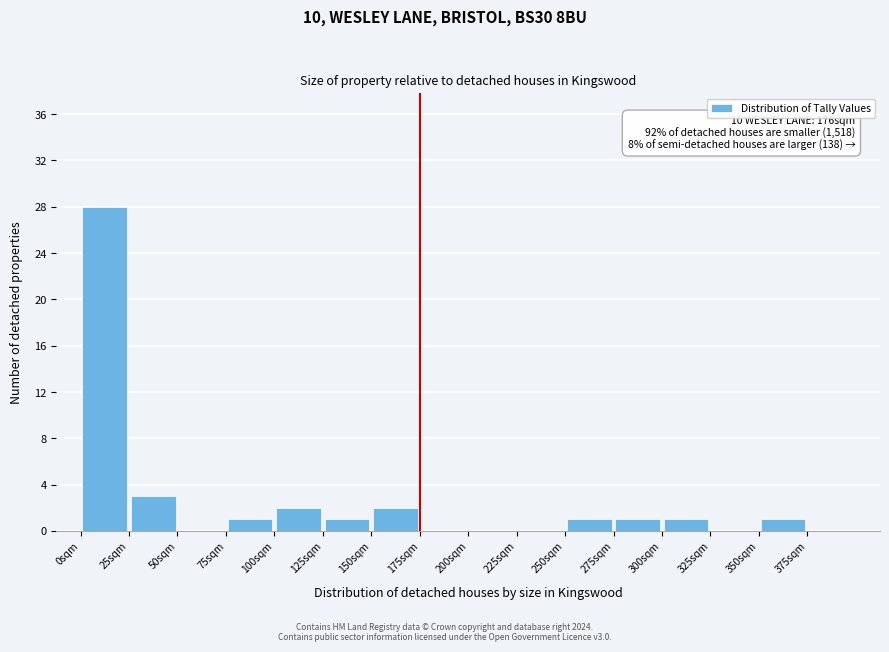

Over which range of the x-axis is the bar tallest?

0 to 25